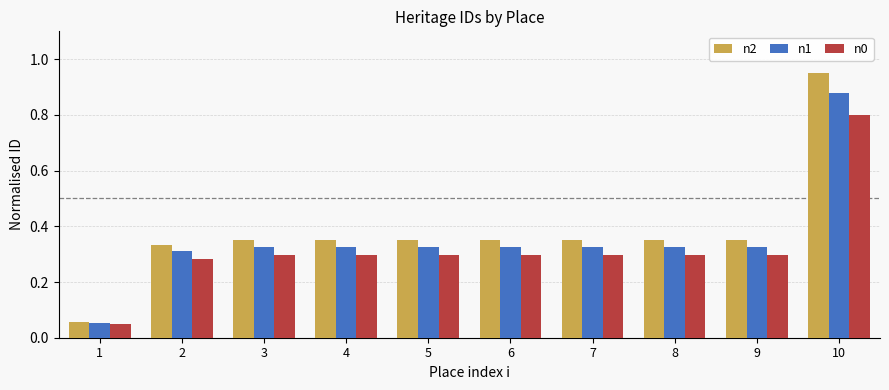

What is the value of the n0 bar at the 10th from the left?

0.8